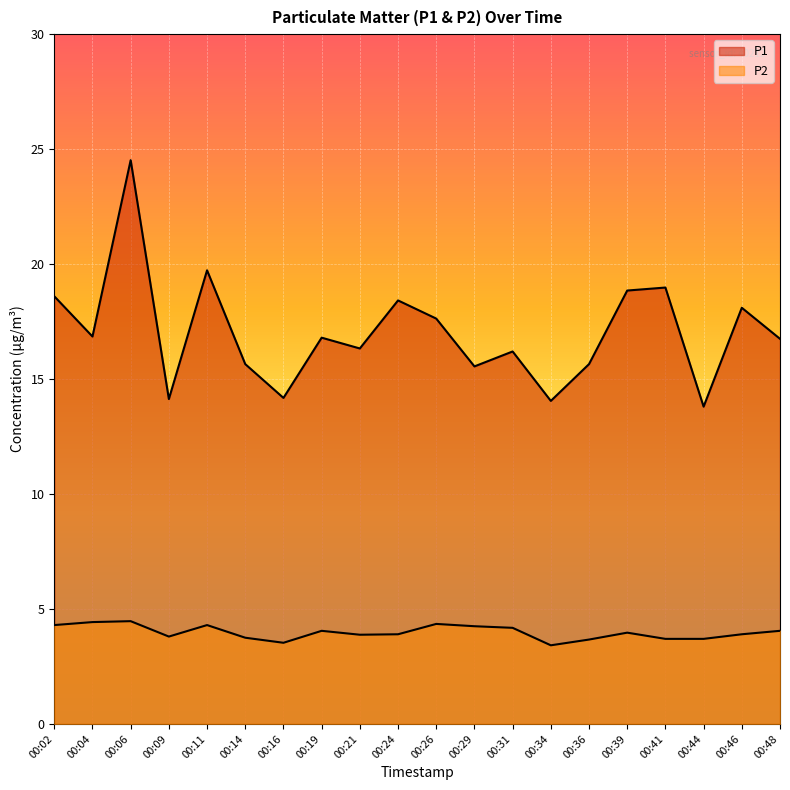

Which series has the largest range (max minus min)?

P1